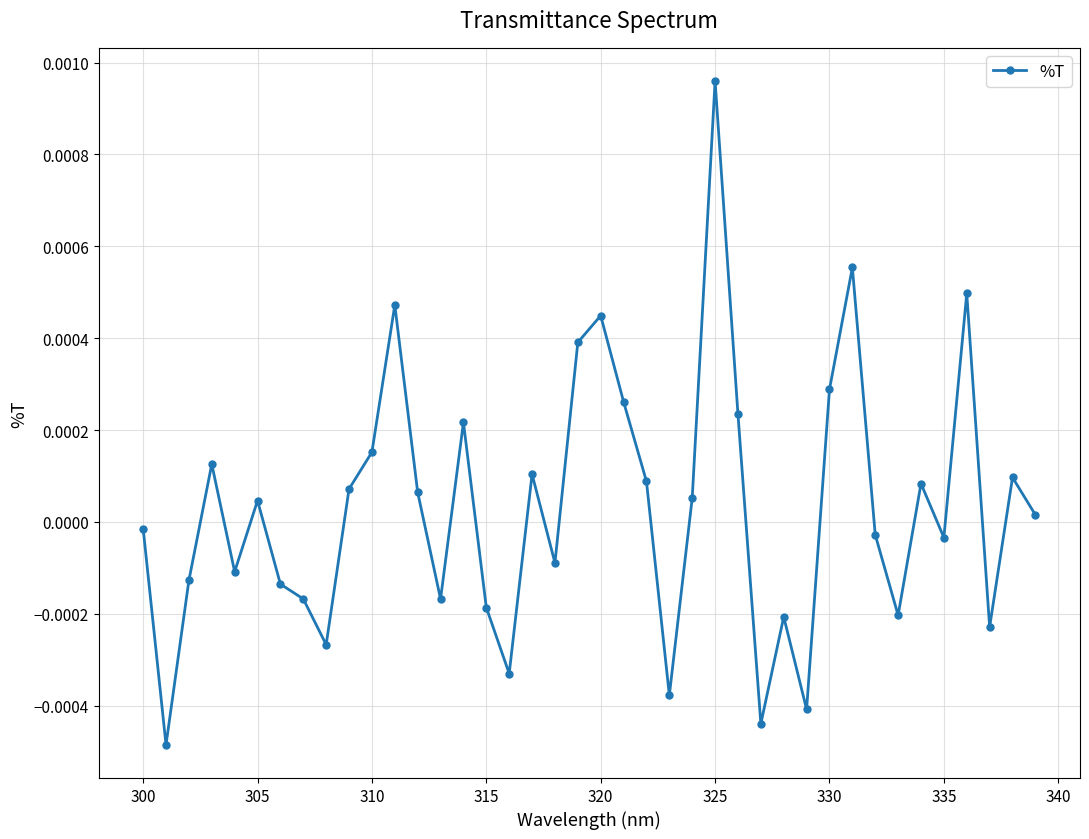

How many points are lower than both their immediate neighbors (excluding endpoints)?

12